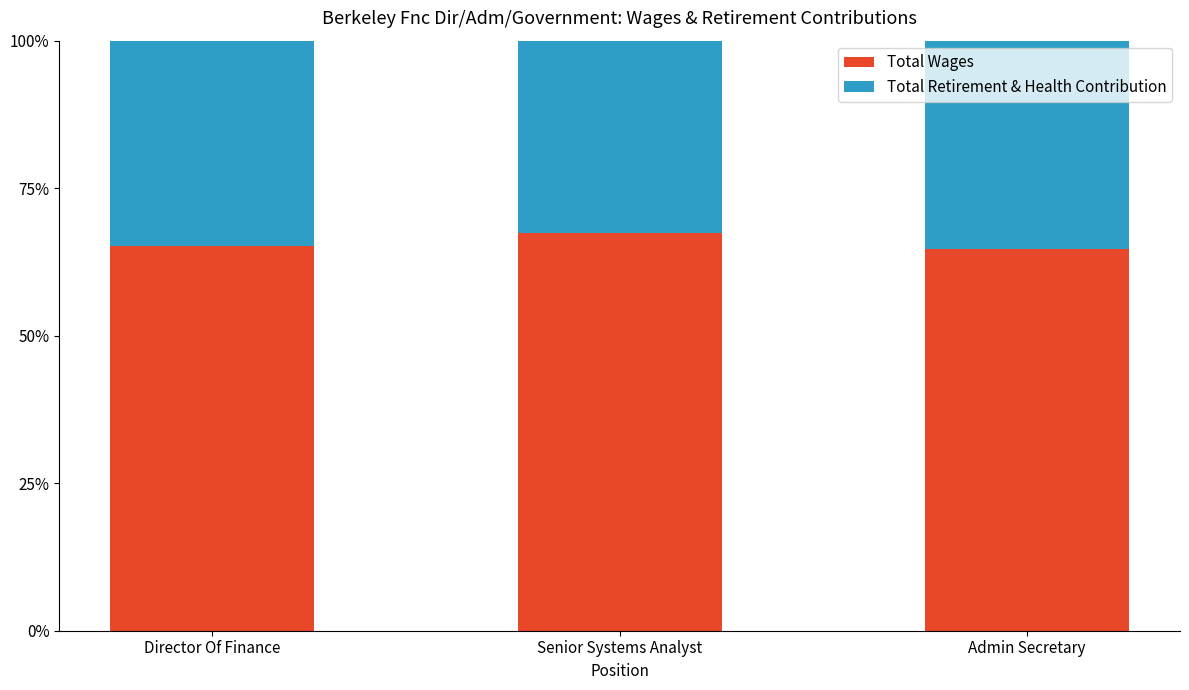

What is the sum of the Total Retirement & Health Contribution values at Senior Systems Analyst and Admin Secretary?

0.7